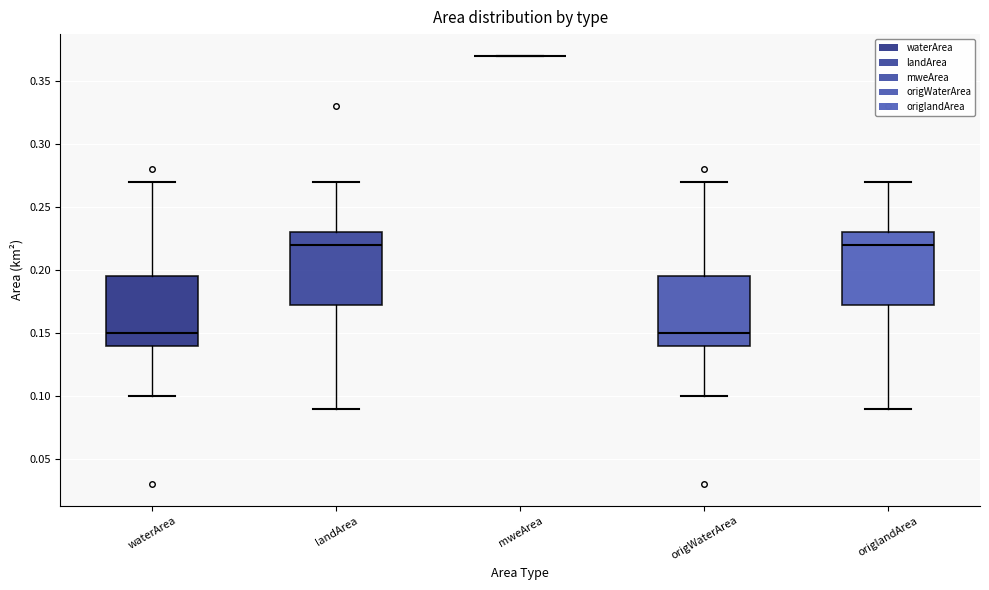

Reading left to right, transcribe this box plot: for each box, give where its median line is, the range the box spans, and where its two whiskers end, as read against the y-axis. The values are not printed on the chart, so give them approximately, as read against the axis.

waterArea: median 0.150, box 0.140 to 0.195, whiskers 0.100 to 0.270
landArea: median 0.220, box 0.175 to 0.230, whiskers 0.090 to 0.270
mweArea: box collapsed to a line at 0.370, whiskers 0.370 to 0.370
origWaterArea: median 0.150, box 0.140 to 0.195, whiskers 0.100 to 0.270
origlandArea: median 0.220, box 0.175 to 0.230, whiskers 0.090 to 0.270